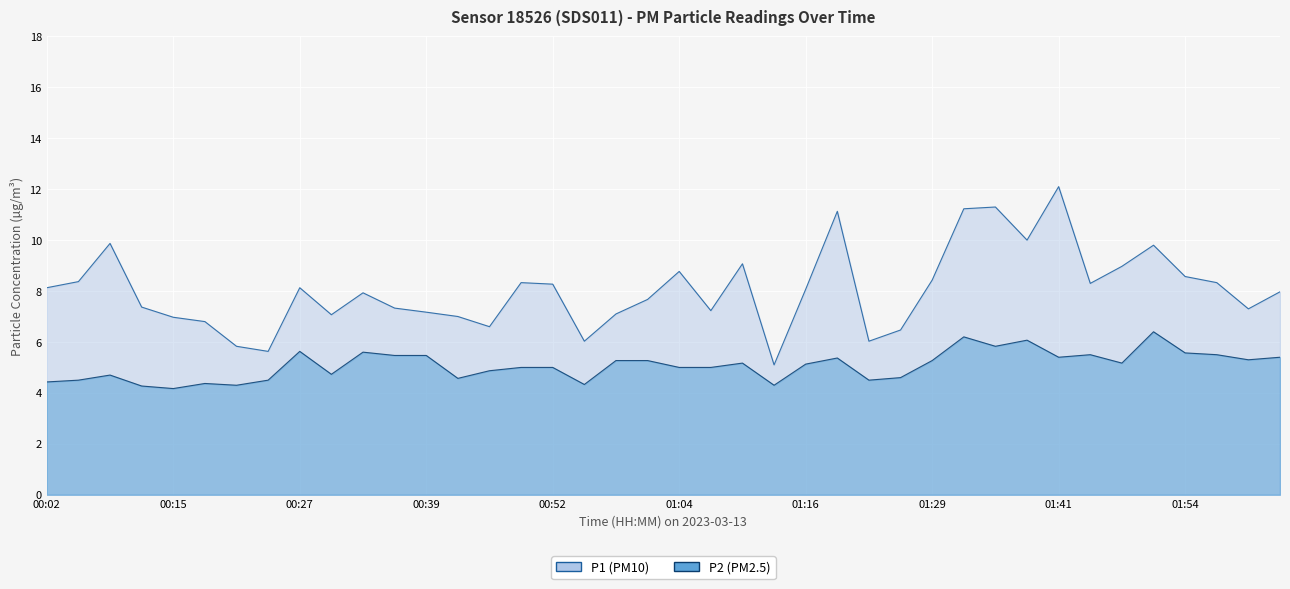

What are all the series names shown in the legend?

P1, P2